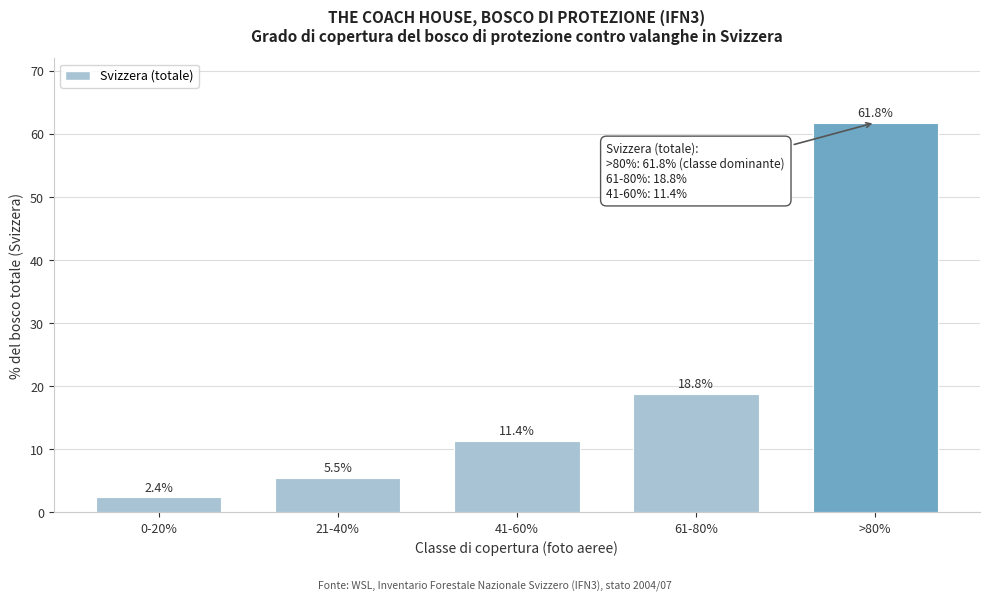

Reading right to left, extract all data points from this chart.

>80%=61.8	61-80%=18.8	41-60%=11.4	21-40%=5.5	0-20%=2.4